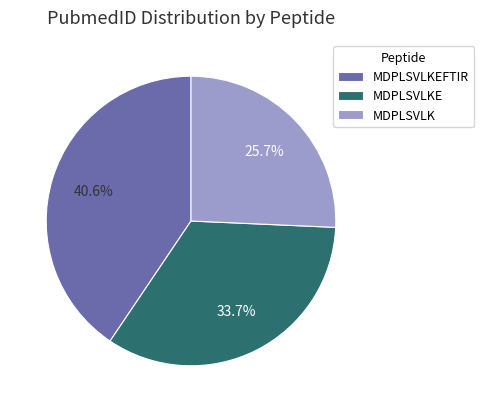

Combined, what portion of the pie is MDPLSVLKE and MDPLSVLKEFTIR?

74.3%